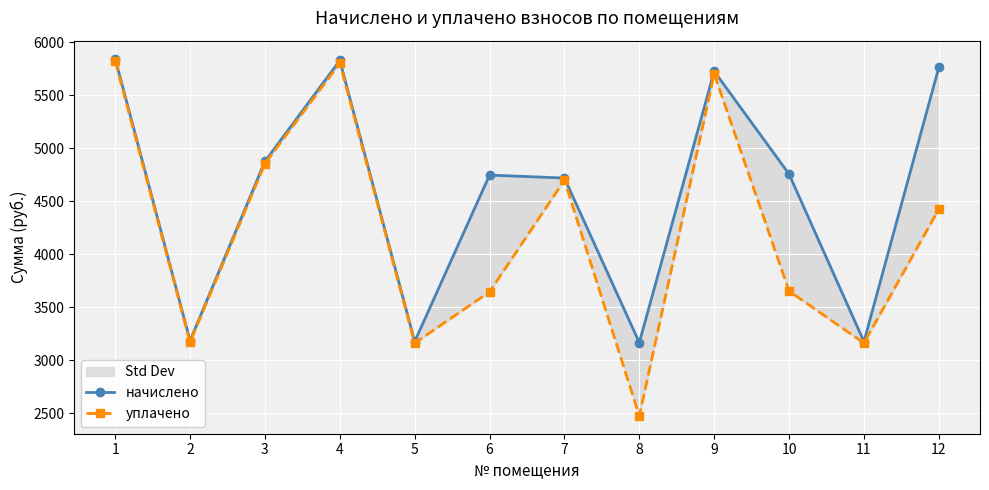

Rank the series by their average value, from lowest to highest.

уплачено, начислено